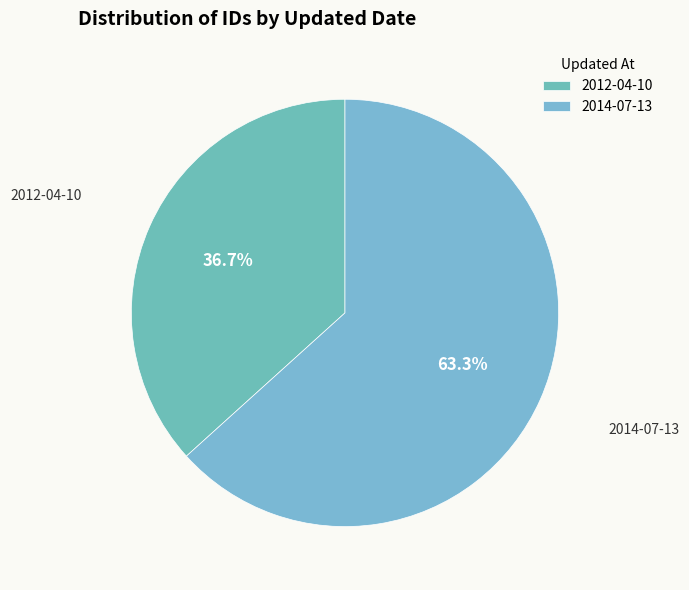

Is there any slice that represents more than half of the pie?

Yes